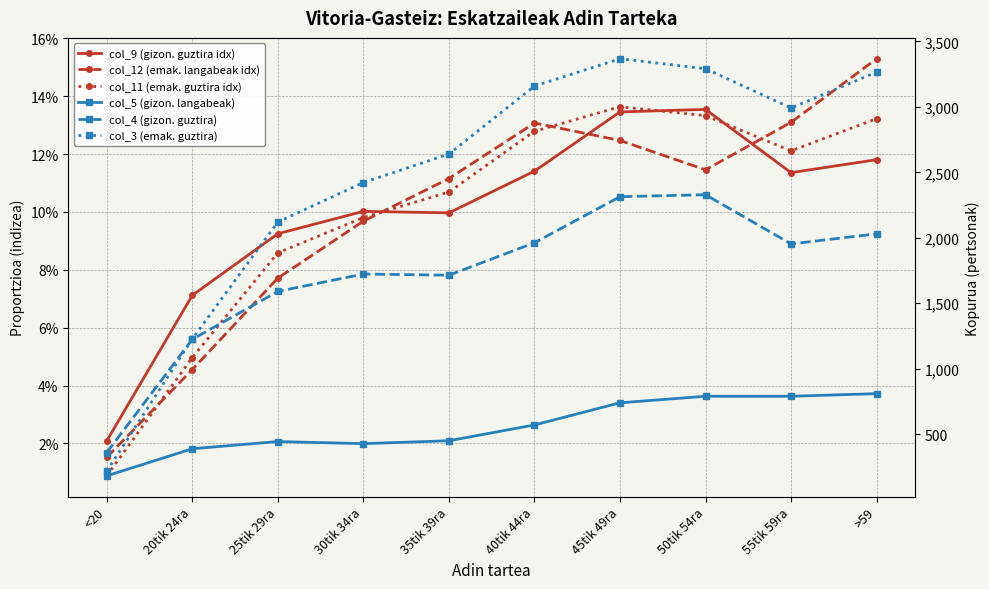

Where is the first local minimum for col_12 (emak. langabeak idx)?

50tik 54ra